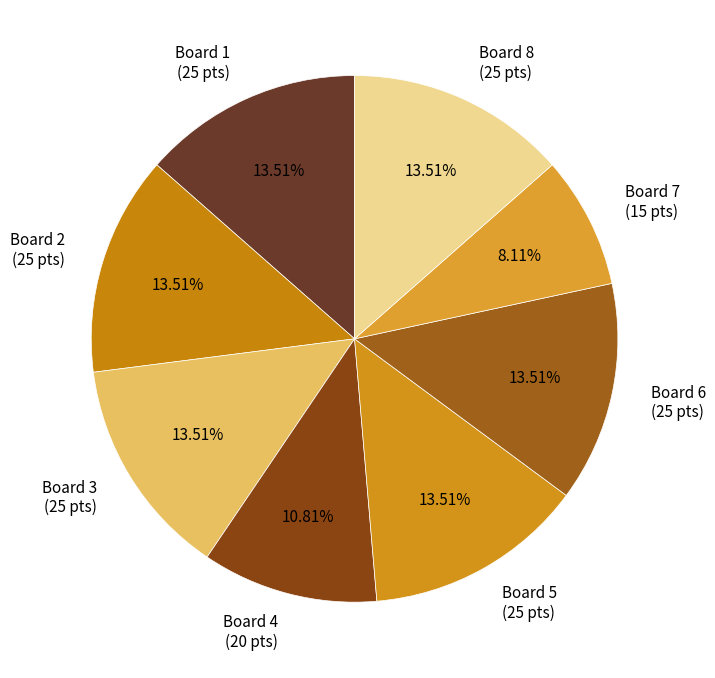

Combined, do Board 3 and Board 1 account for over 50%?

No